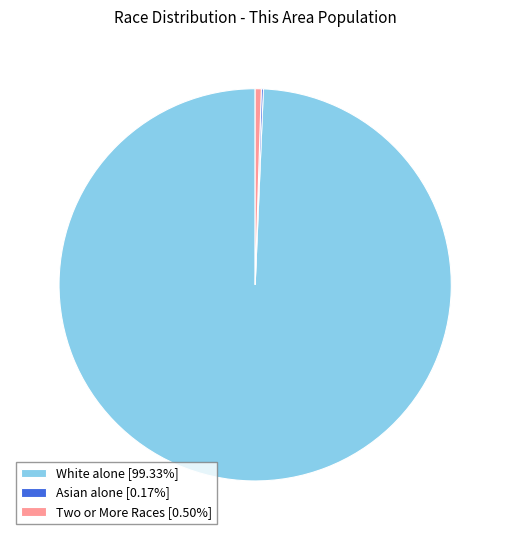

Is the sum of Two or More Races [0.50%] and White alone [99.33%] greater than half?

Yes